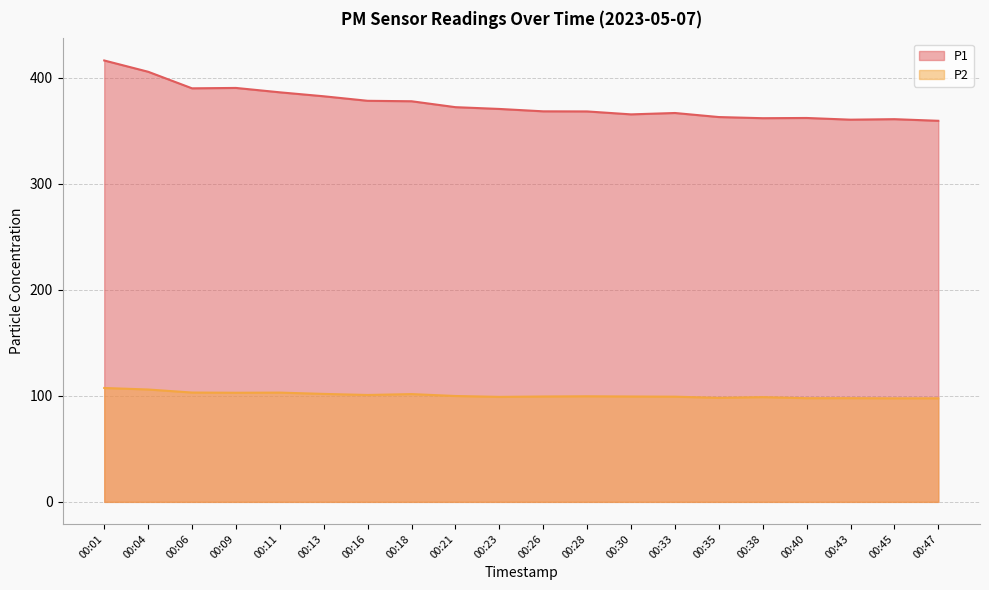

True or false: P2 and P1 cross at least once.

False